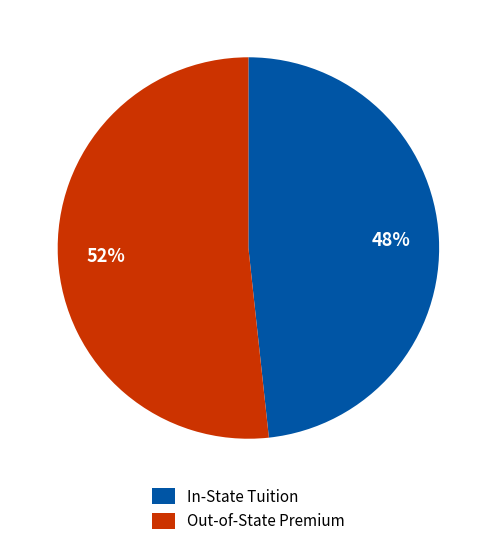

Between In-State Tuition and Out-of-State Premium, which is larger?

Out-of-State Premium